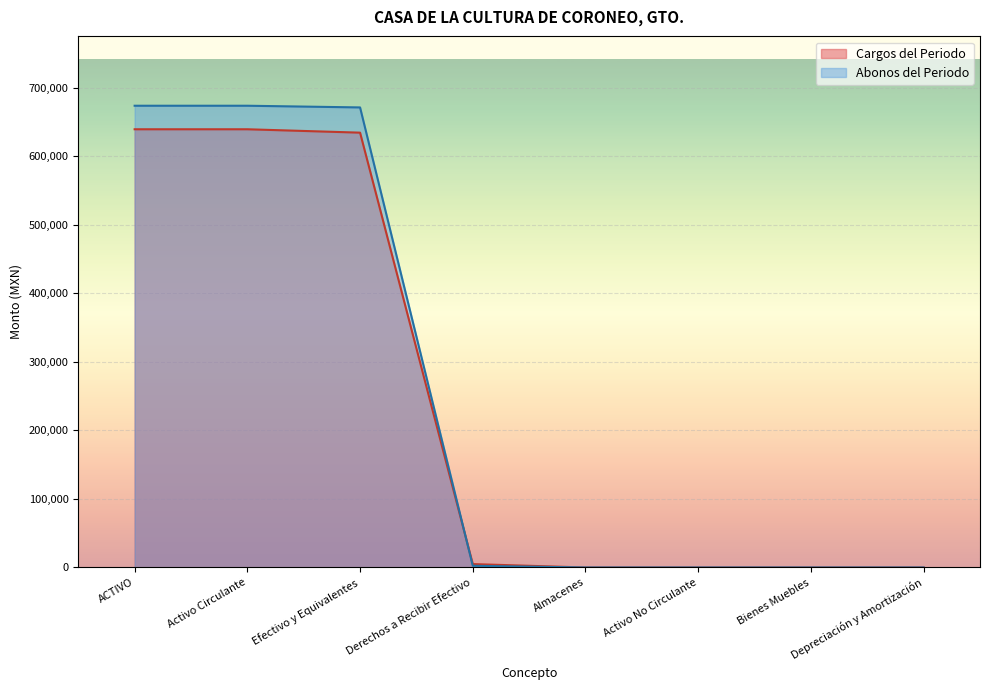

Where is Abonos del Periodo nearest to the value 336973?

Derechos a Recibir Efectivo